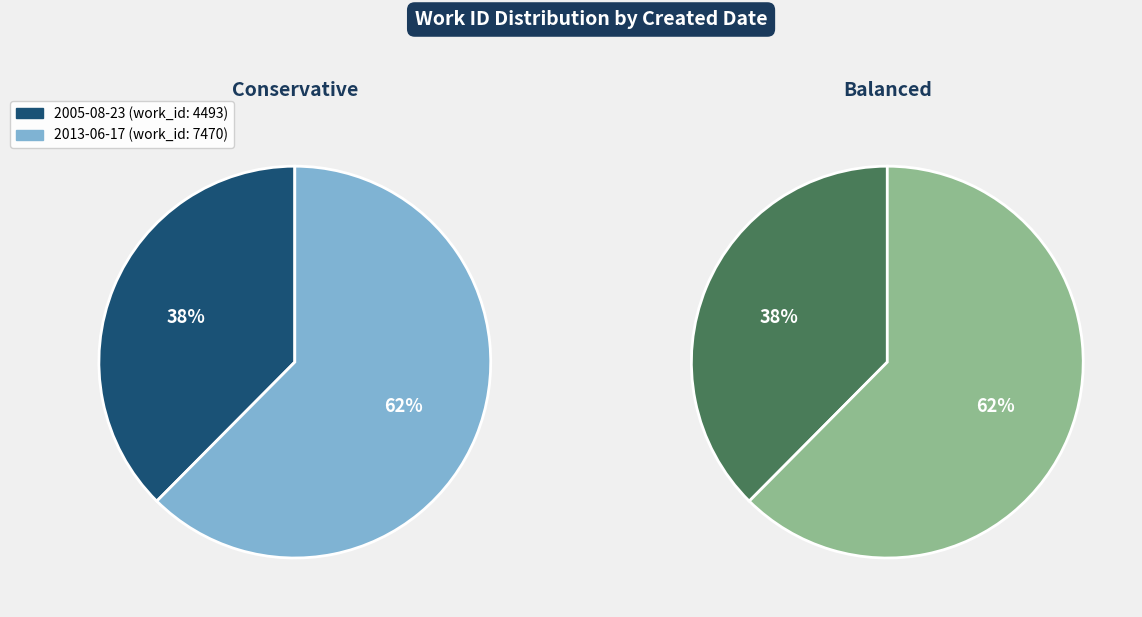

The 2005-08-23 slice represents 51% of the pie. True or false?

False